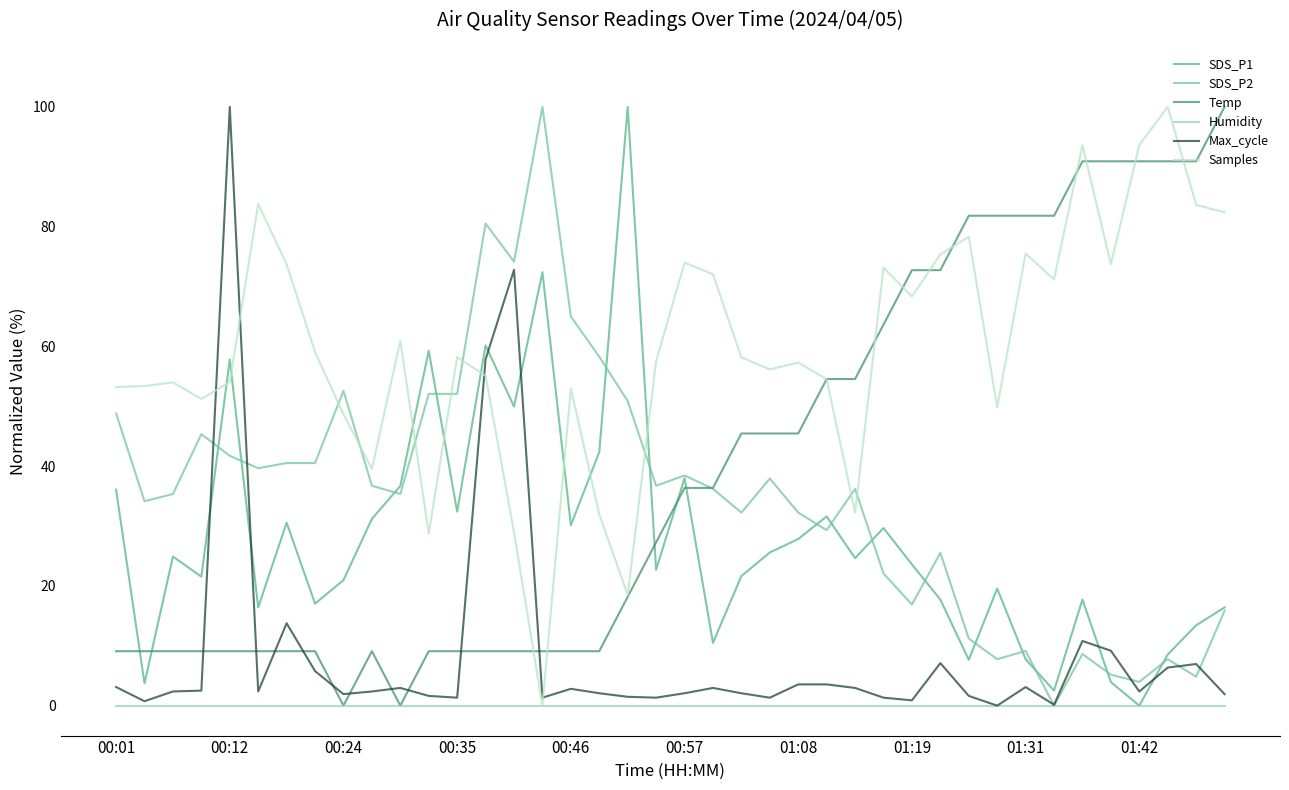

Which series has the largest total across all categories?

Samples